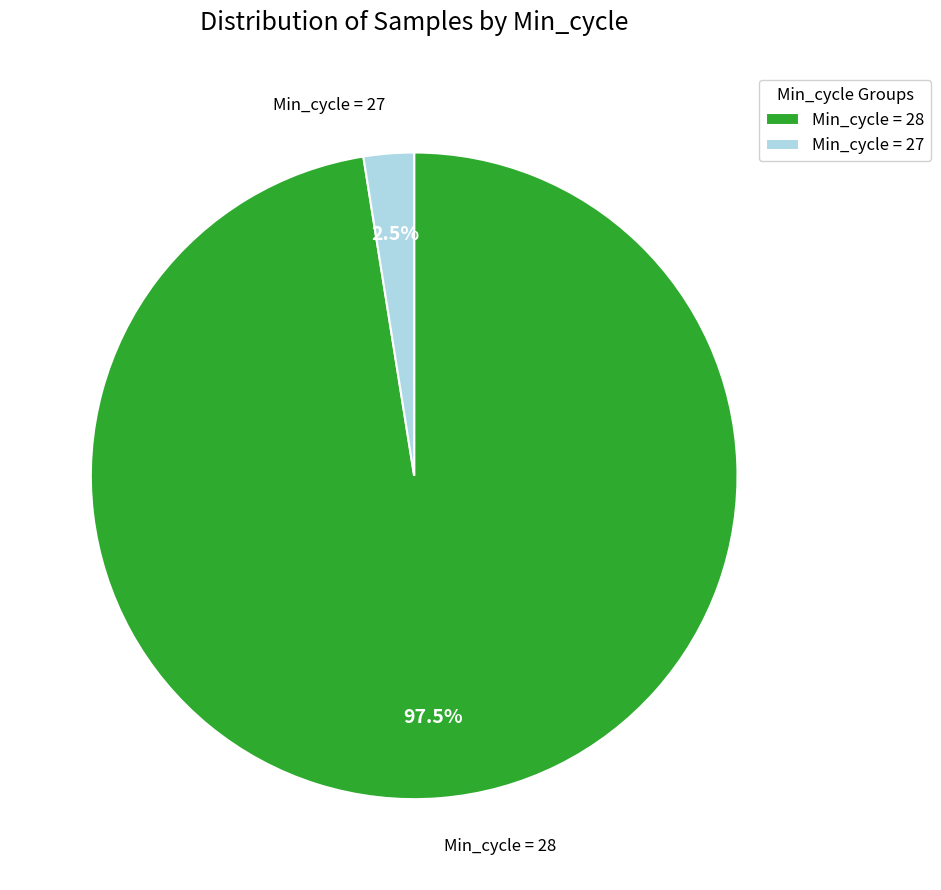

Combined, do Min_cycle = 27 and Min_cycle = 28 account for over 50%?

Yes